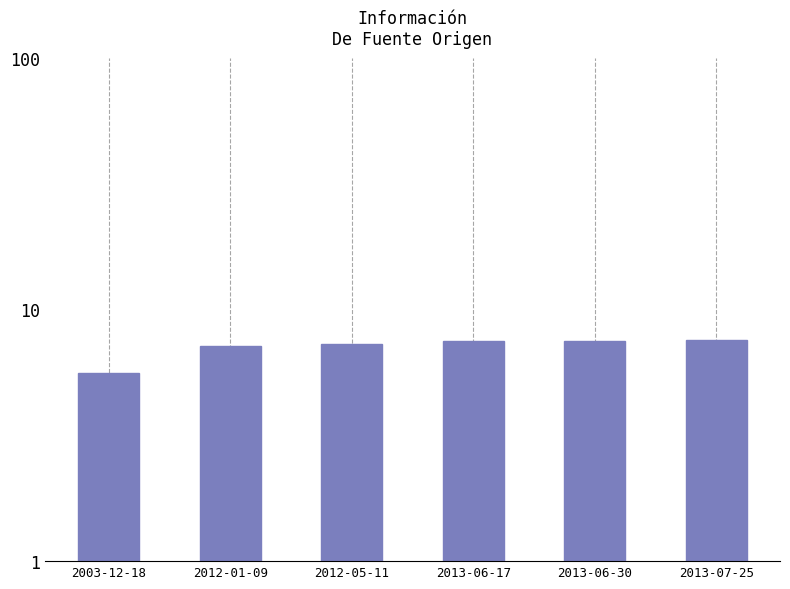

What is the difference between the values at 2012-05-11 and 2013-06-30?

241